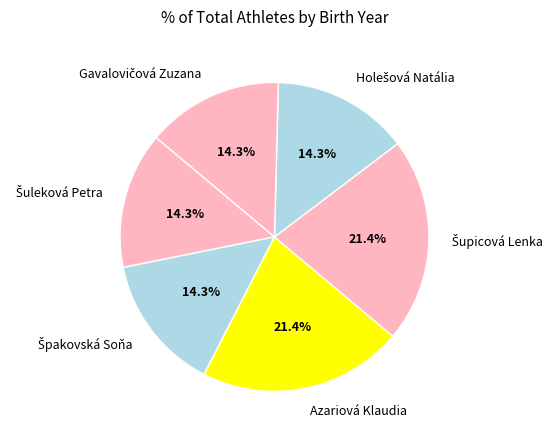

Does any single category account for the majority?

No